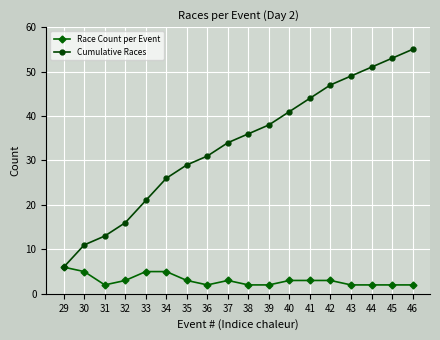

Is it true that Cumulative Races equals 73 at 43?

False